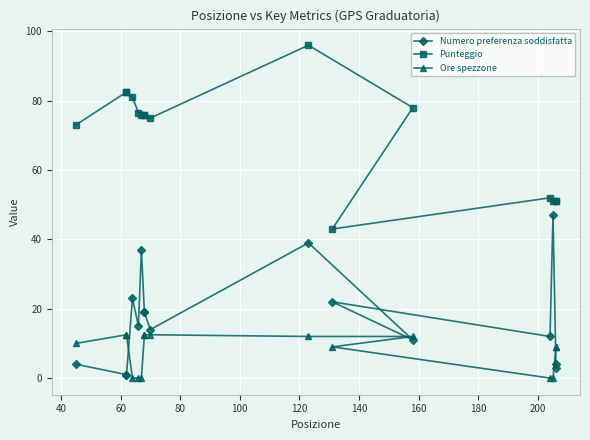

What is the greatest value displayed?

96.0